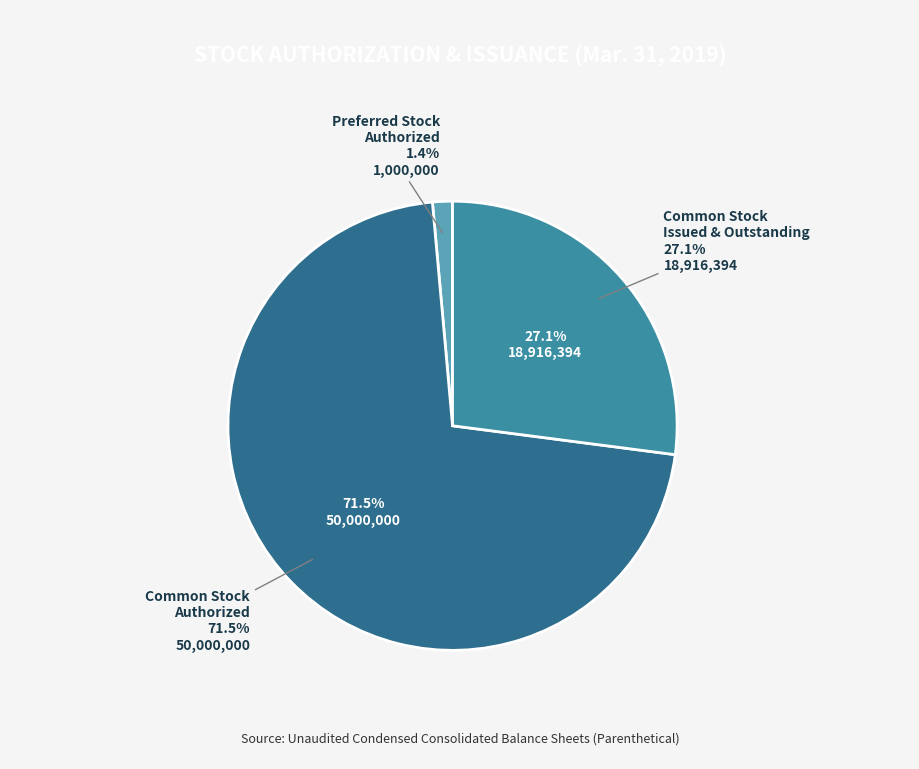

To the nearest percent, what portion does Common Stock
Issued & Outstanding represent?

27%